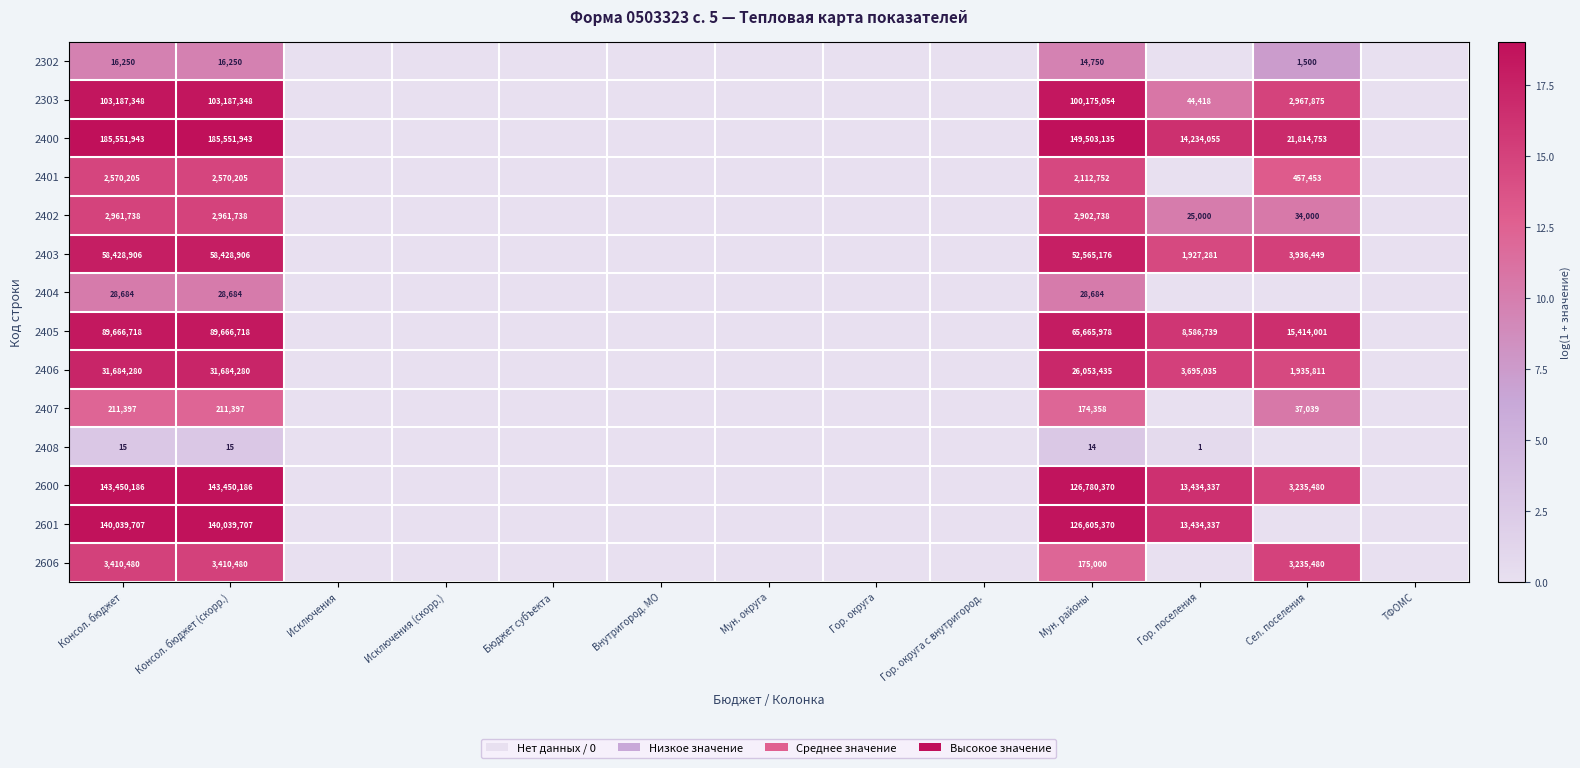

At how many categories does at least one series exceed 15?

5